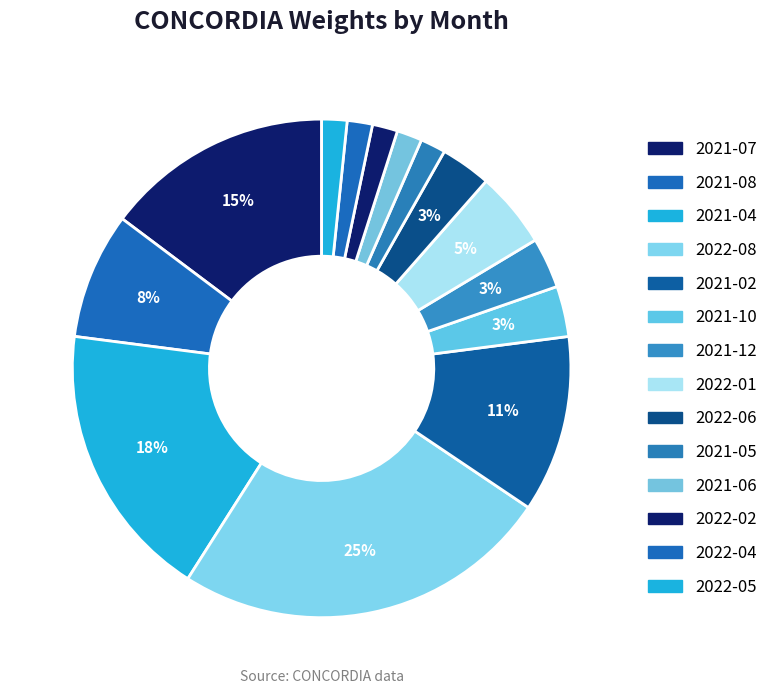

Which category has the biggest portion of the pie?

2022-08